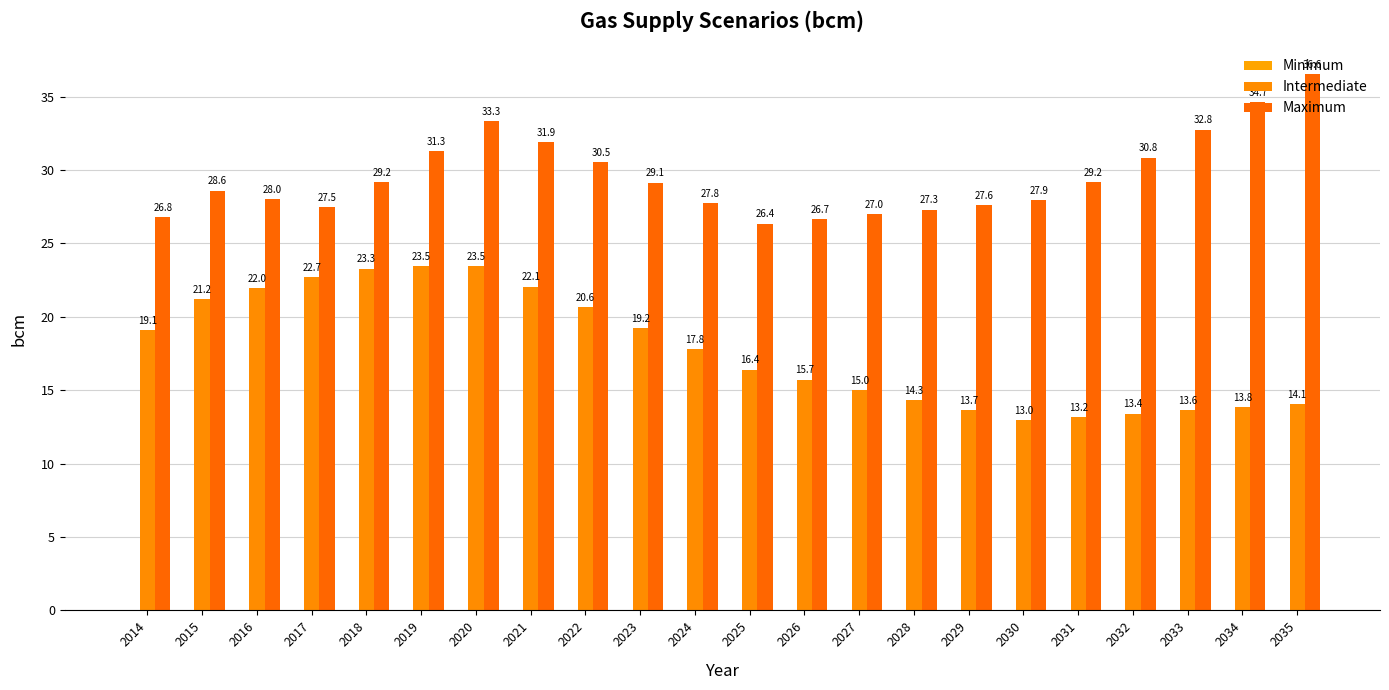

List the series in order of their overall mean, lowest first.

Intermediate, Maximum